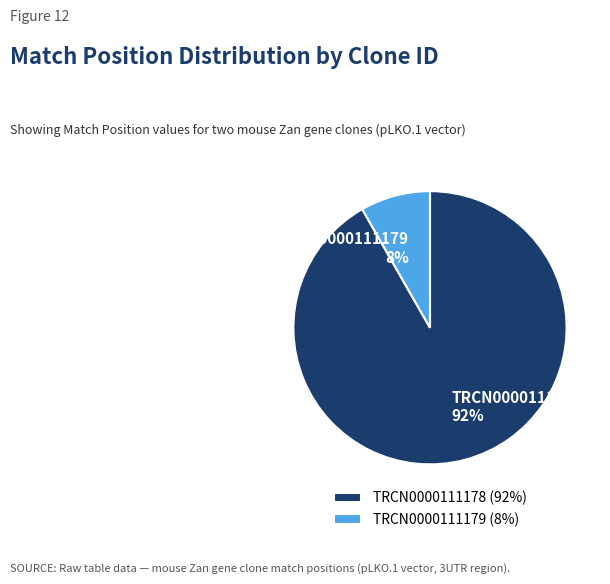

Between TRCN0000111178 and TRCN0000111179, which is larger?

TRCN0000111178